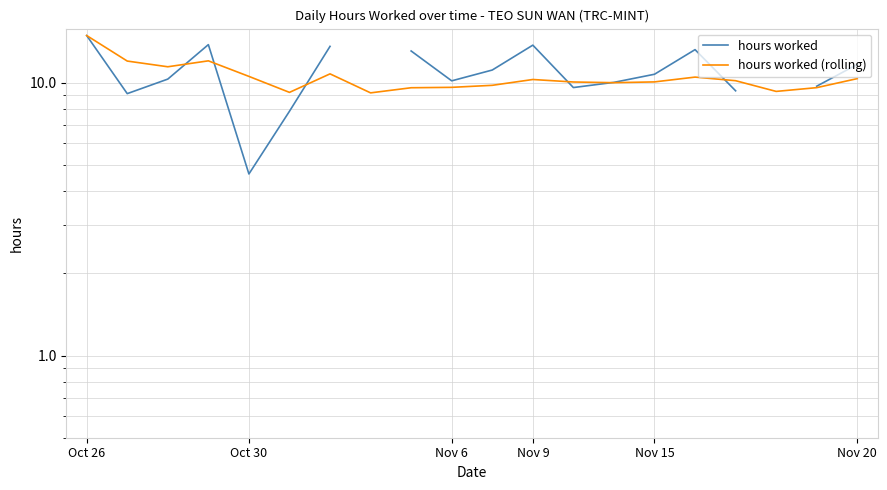

How many interior local peaks does the hours worked series have?

3